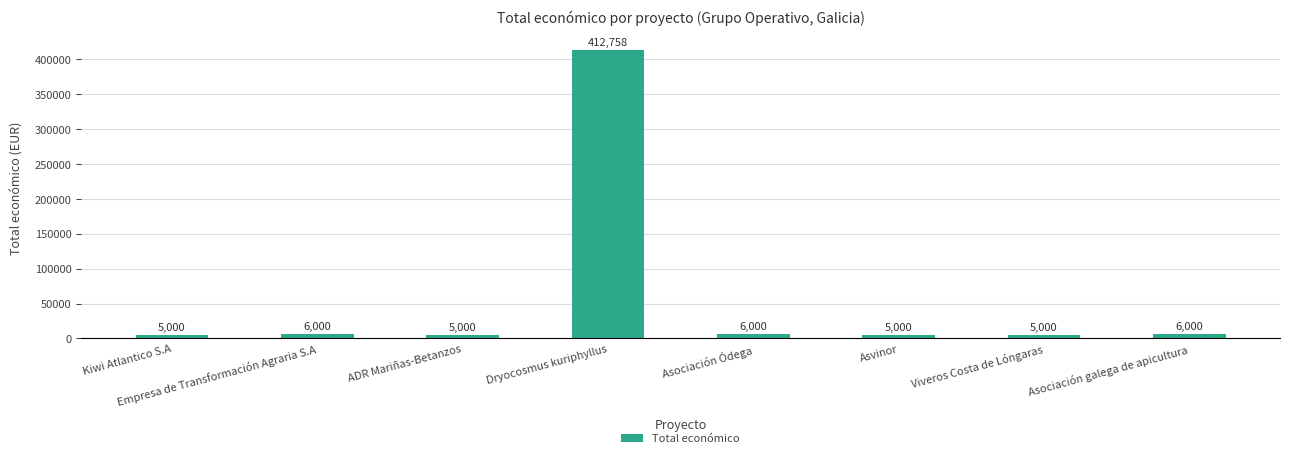

What is the change in value from Viveros Costa de Lóngaras to Asociación galega de apicultura?

+1000